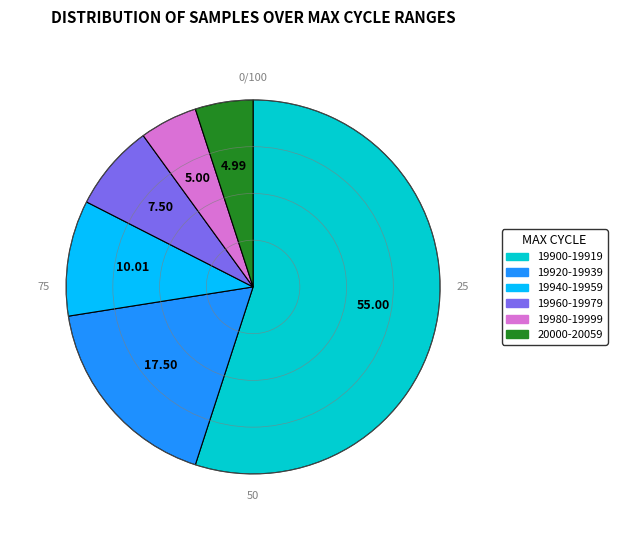

Is there any slice that represents more than half of the pie?

Yes